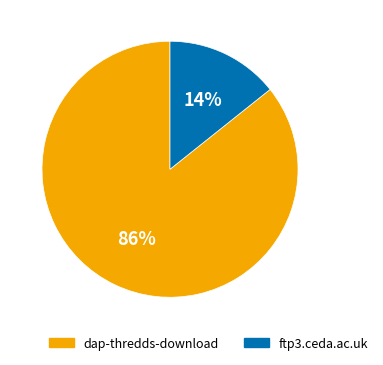

What percentage is the ftp3.ceda.ac.uk slice, to the nearest percent?

14%